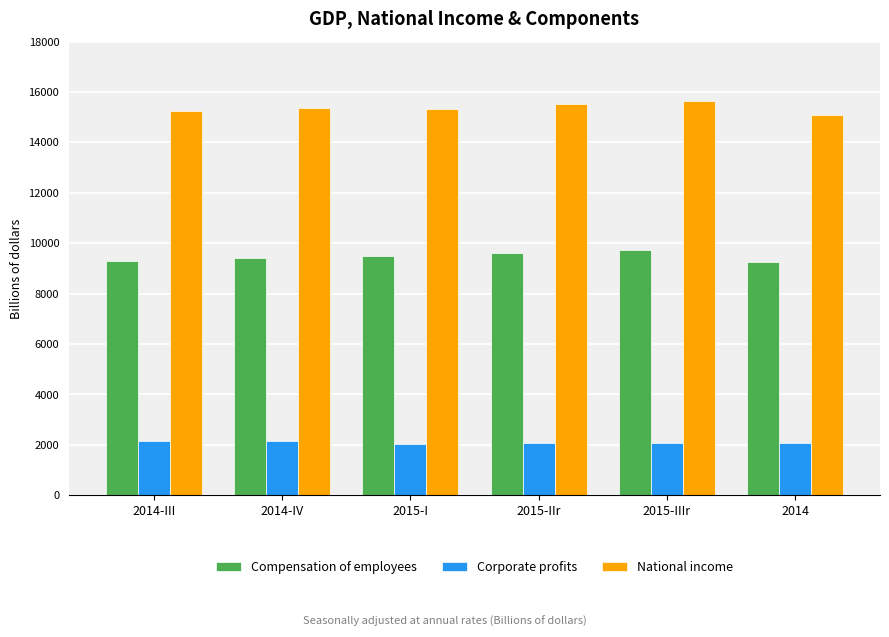

What position from the left is 2014-III?

1